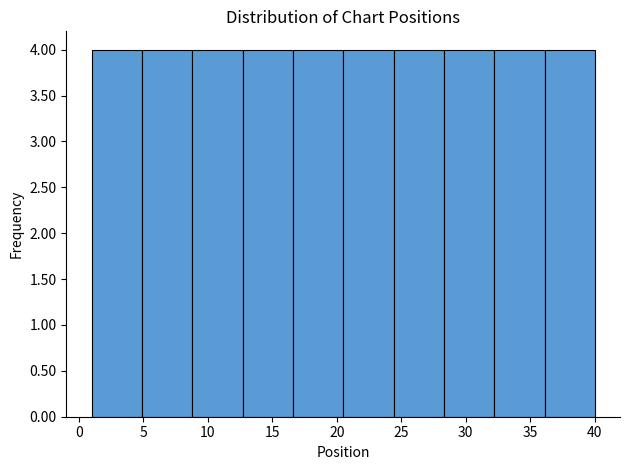

What is the height of the bar covering 4.9 to 8.8 on the x-axis? Neither the bar edges nor the heights are printed on the chart, so give them approximately, as read against the axes.

4